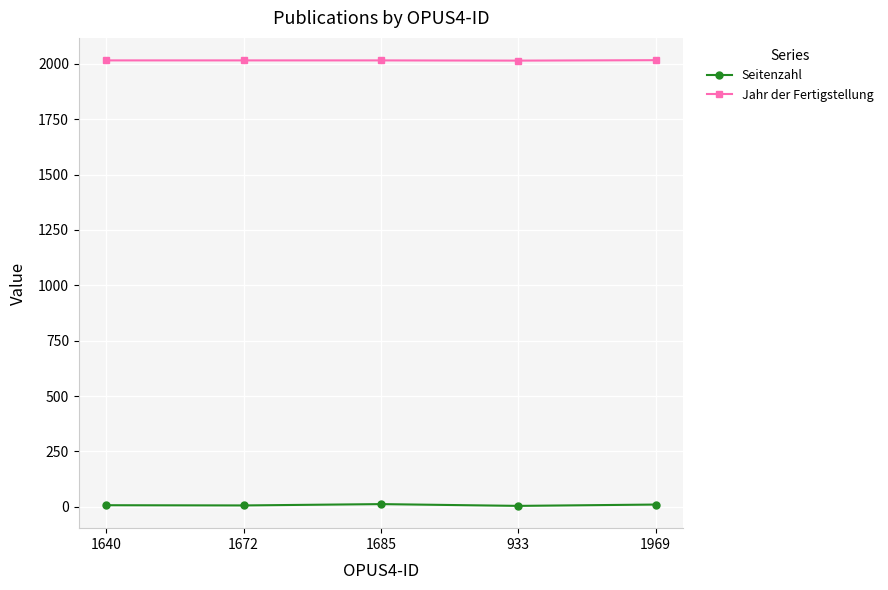

List the series in order of their peak value, lowest first.

Seitenzahl, Jahr der Fertigstellung